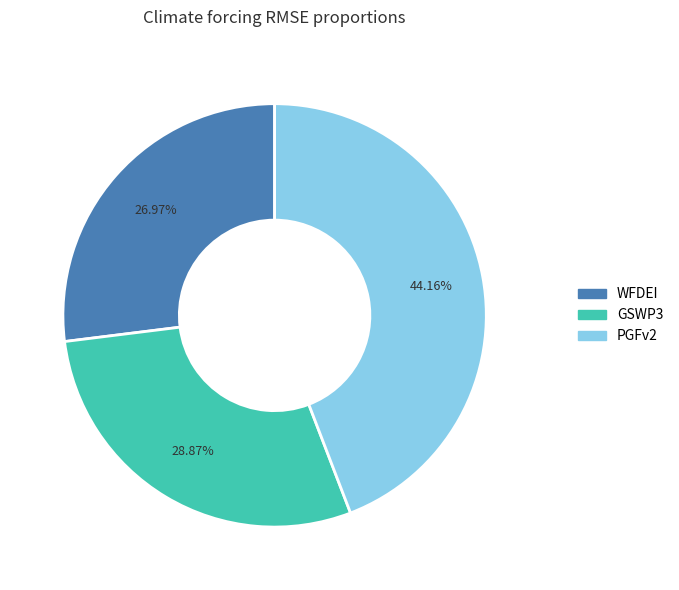

Between GSWP3 and WFDEI, which is larger?

GSWP3